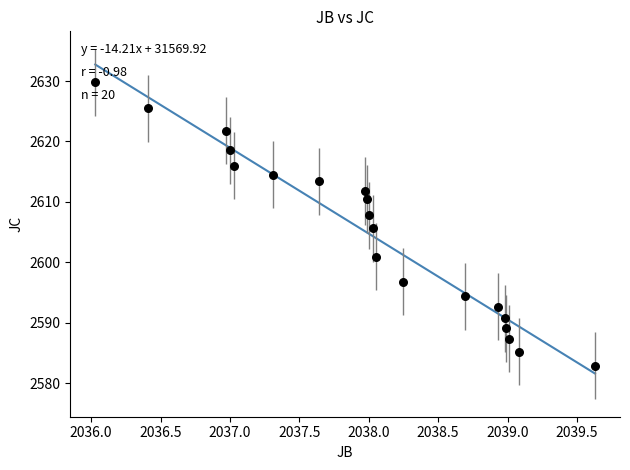

What is the range of X values (max minus min)?

3.6